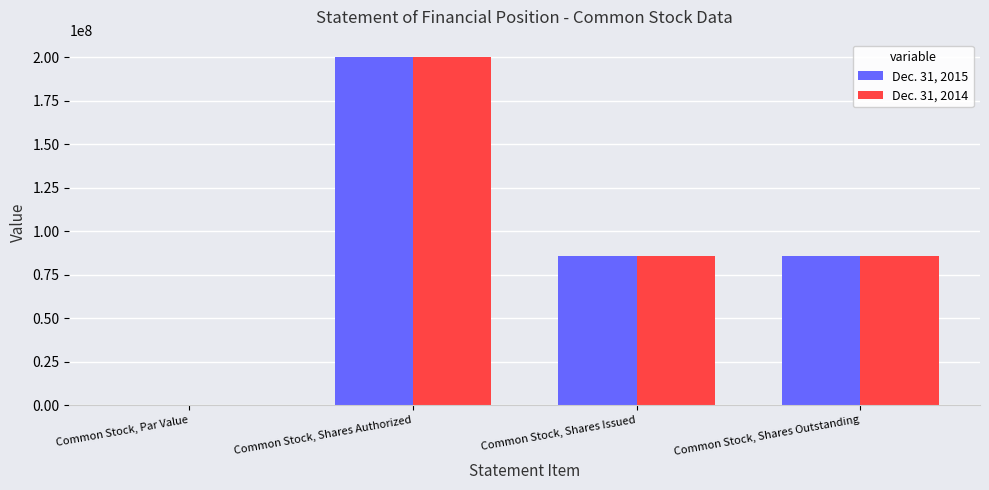

What is the highest value of the Dec. 31, 2014 series?

200000000.0